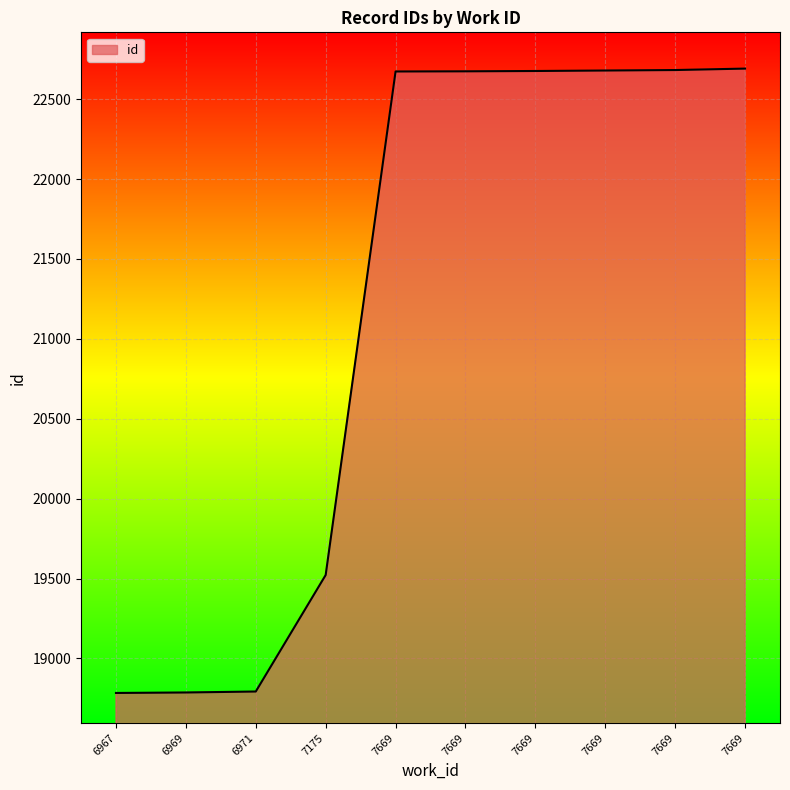

Is this an area chart (filled region under the line)?

Yes